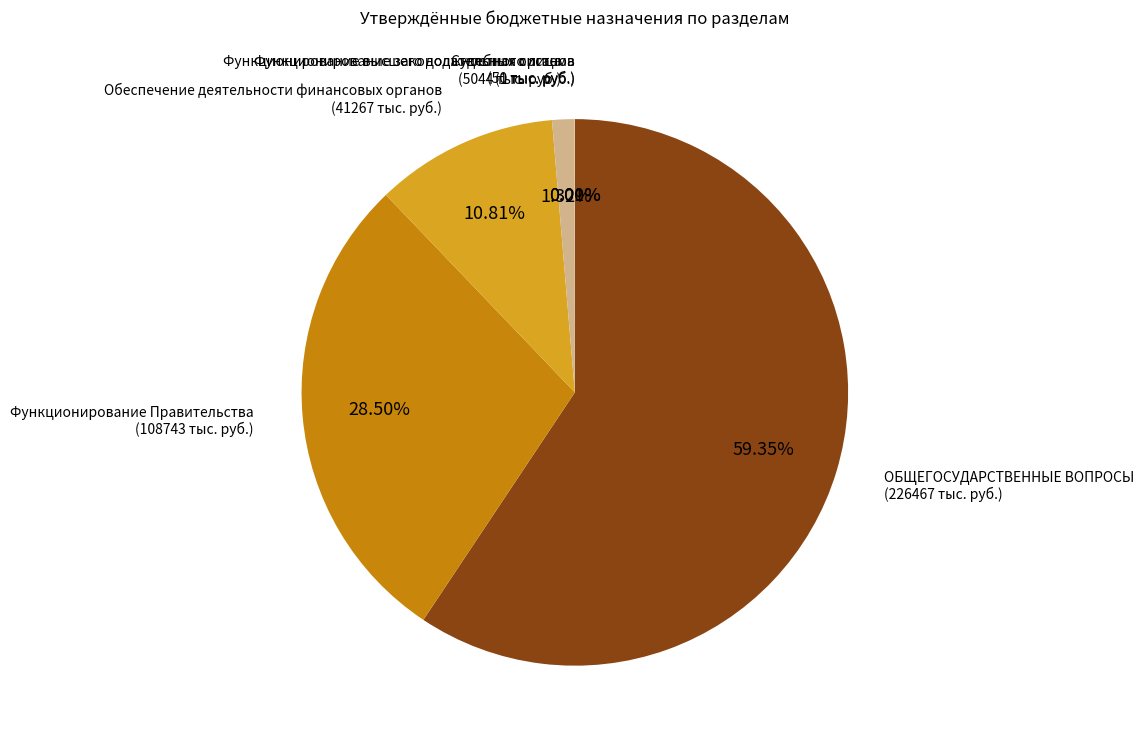

Which slice is the largest?

ОБЩЕГОСУДАРСТВЕННЫЕ ВОПРОСЫ